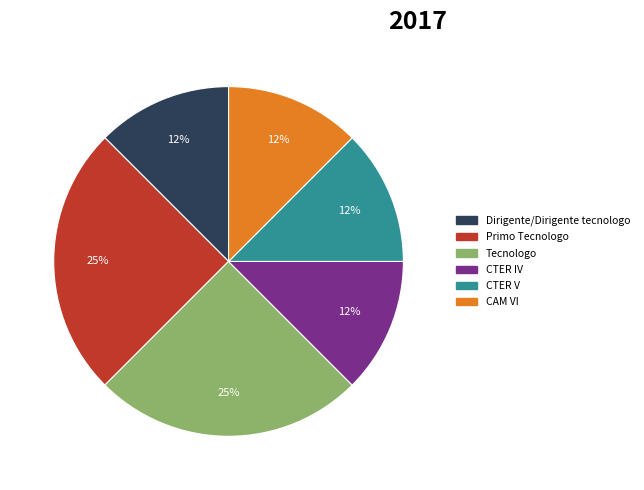

True or false: Primo Tecnologo accounts for 11% of the total.

False